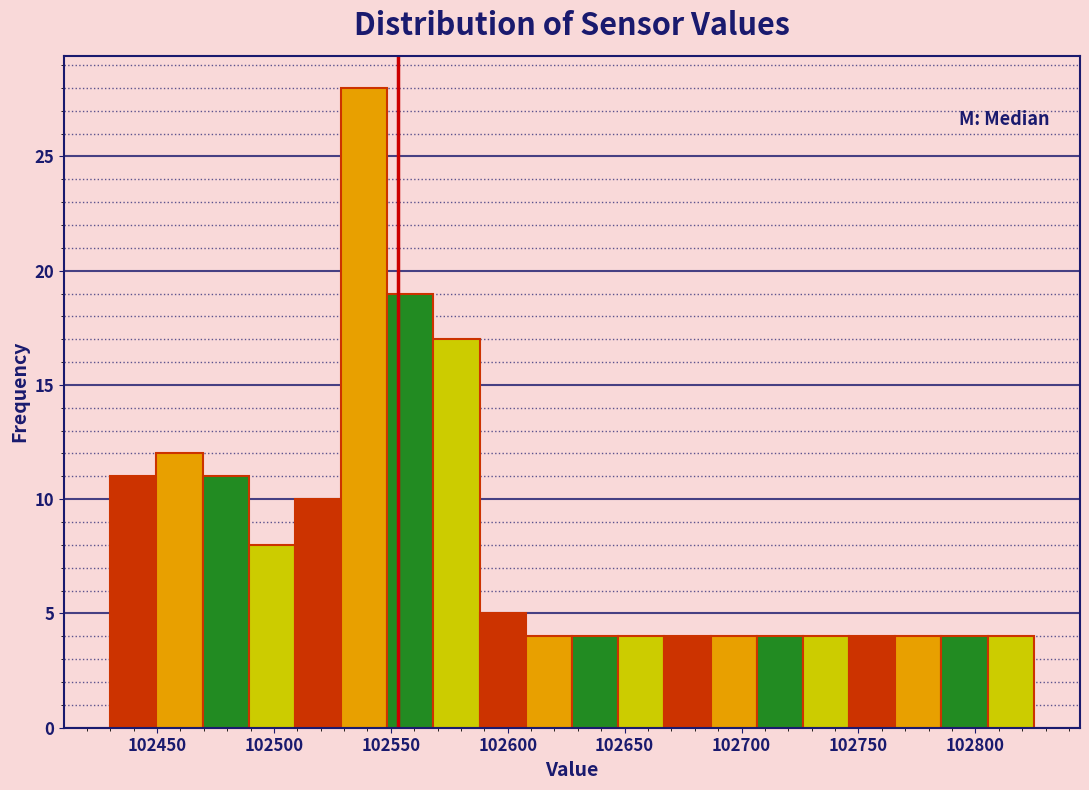

Around what value on the x-axis is the tallest bar? Give the approximate position of its centre, as read against the axis.

102540